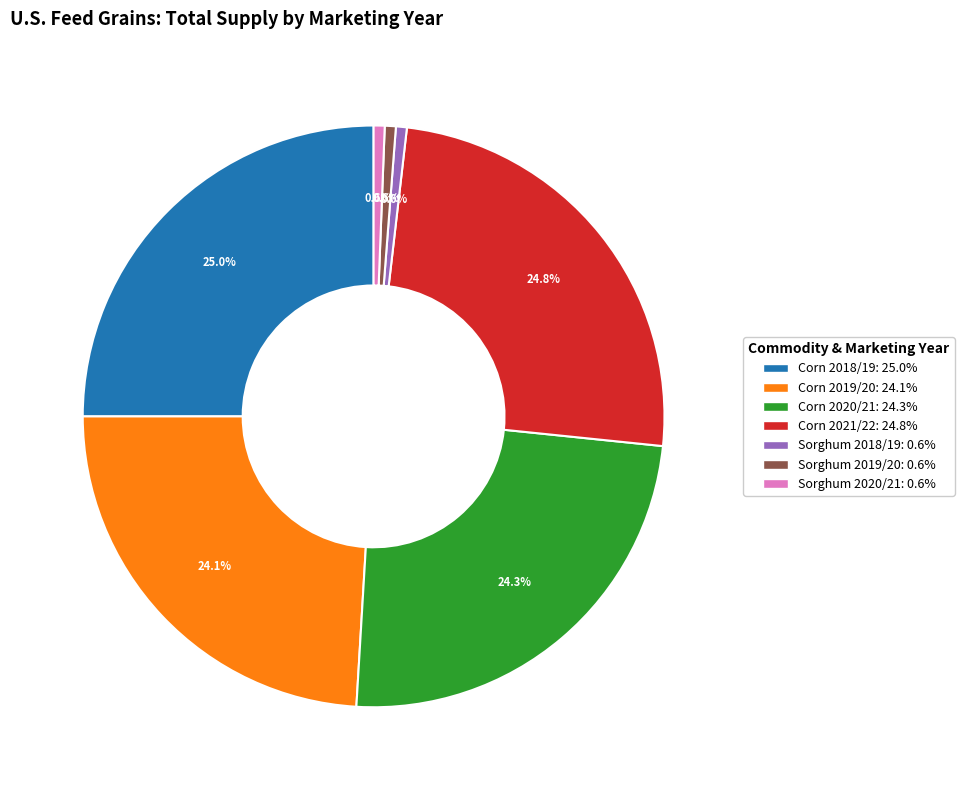

What percentage is the Sorghum 2020/21 slice, to the nearest percent?

1%